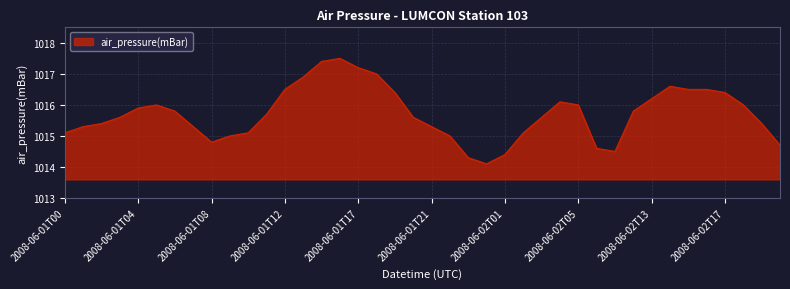

What is the minimum value shown in the chart?

1014.1